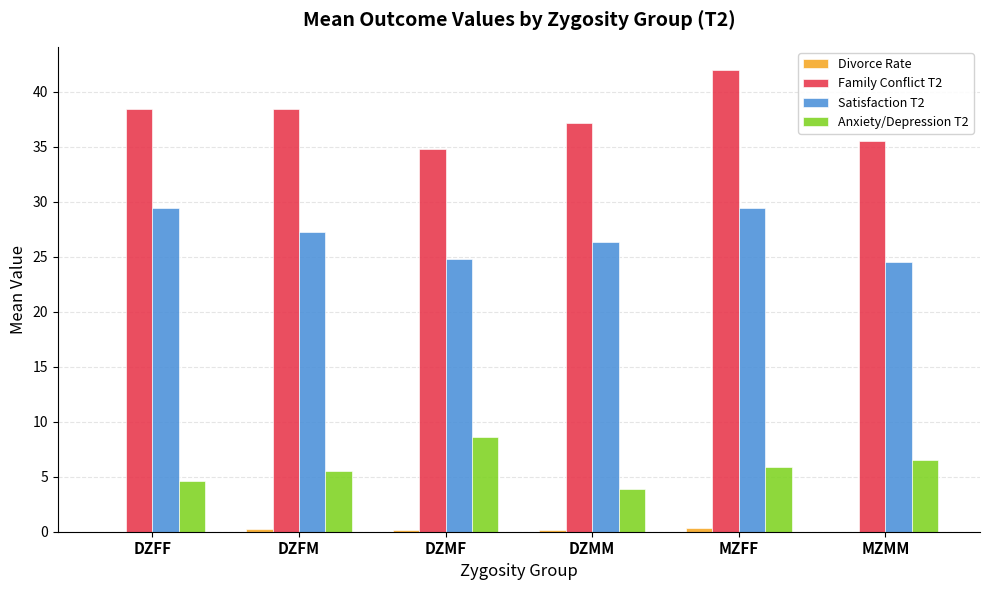

Is the value of Family Conflict T2 at DZFF greater than the value of Anxiety/Depression T2 at DZMM?

Yes